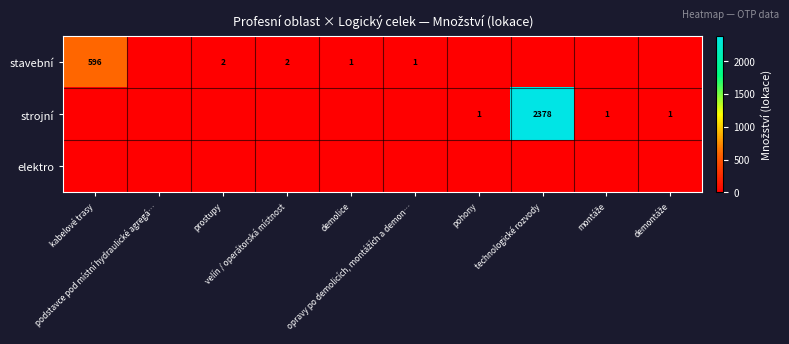

At podstavce pod místní hydraulické agregá…, list the series in order from largest to smallest.

stavební, strojní, elektro